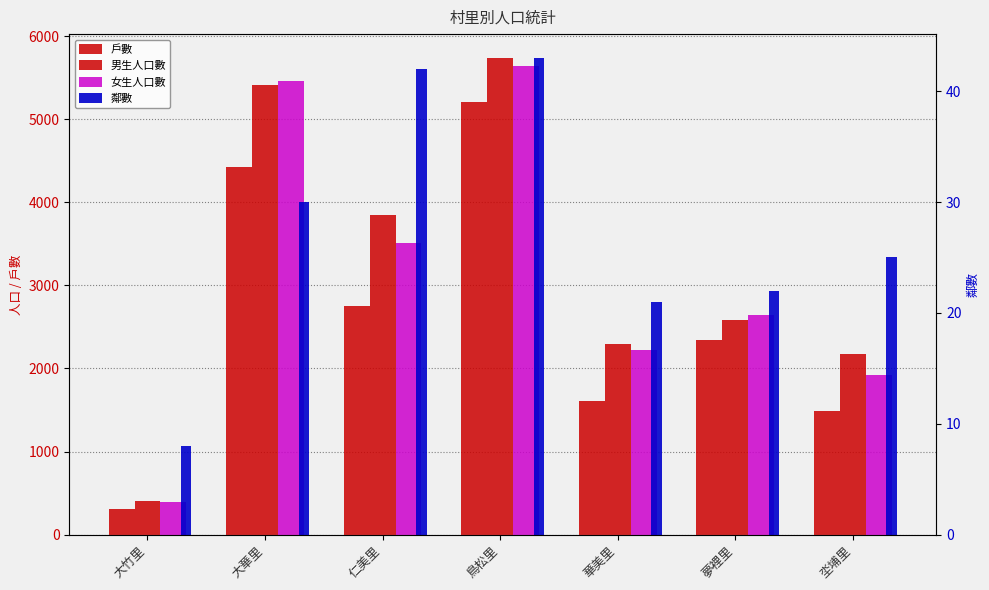

The value of 戶數 at 華美里 is 1609. True or false?

True